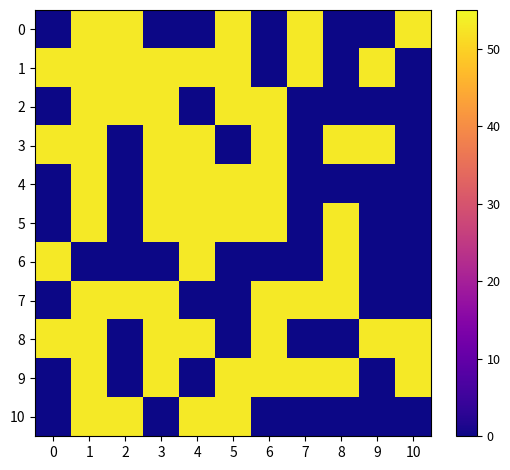

Rank the series by their maximum value, from lowest to highest.

0, 1, 2, 3, 4, 5, 6, 7, 8, 9, 10